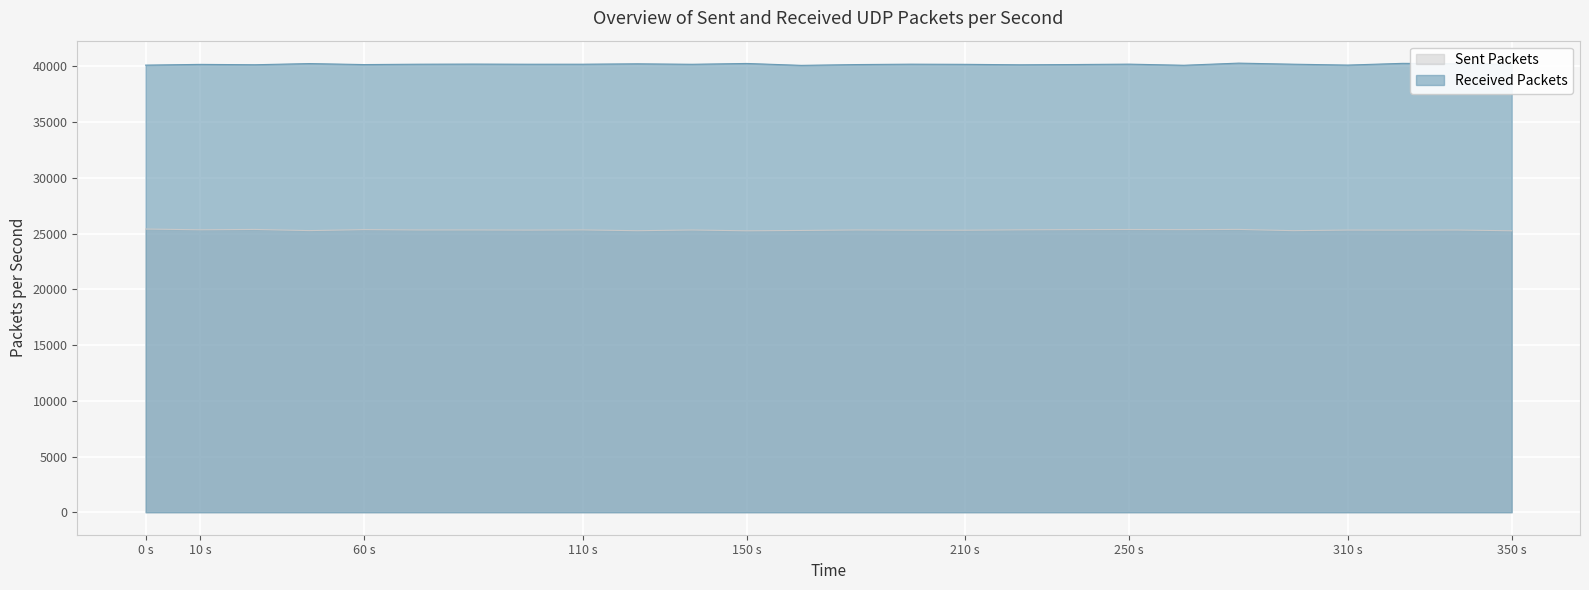

Which series has the largest range (max minus min)?

Received Packets